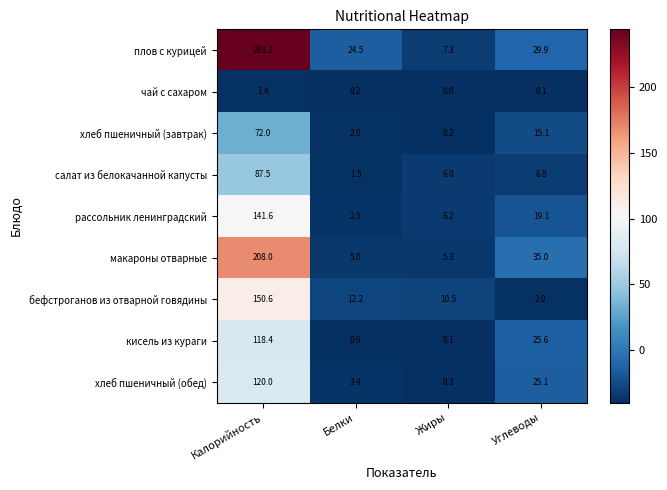

What is the total value across all series at Калорийность?

1182.7